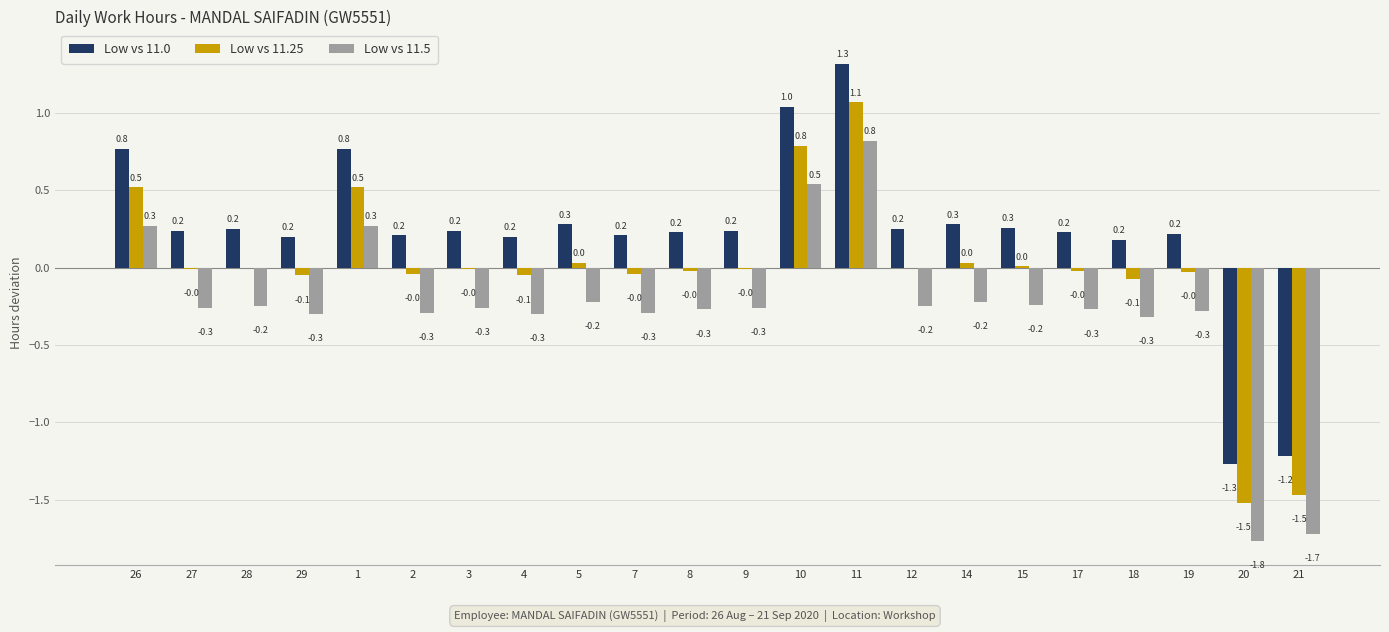

The Low vs 11.5 series shows -2.9 at 20. True or false?

False